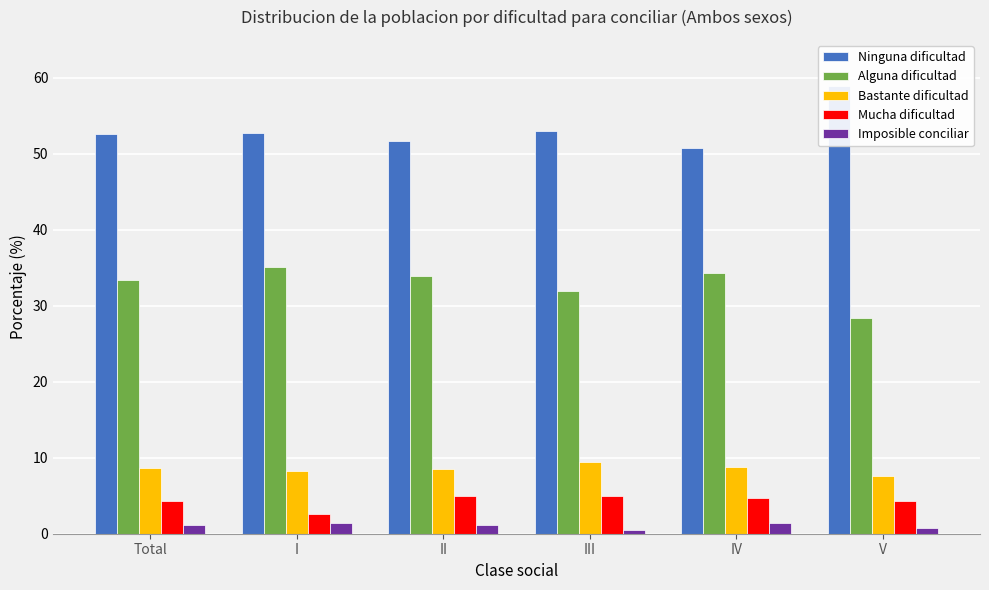

At how many categories does at least one series exceed 54?

1